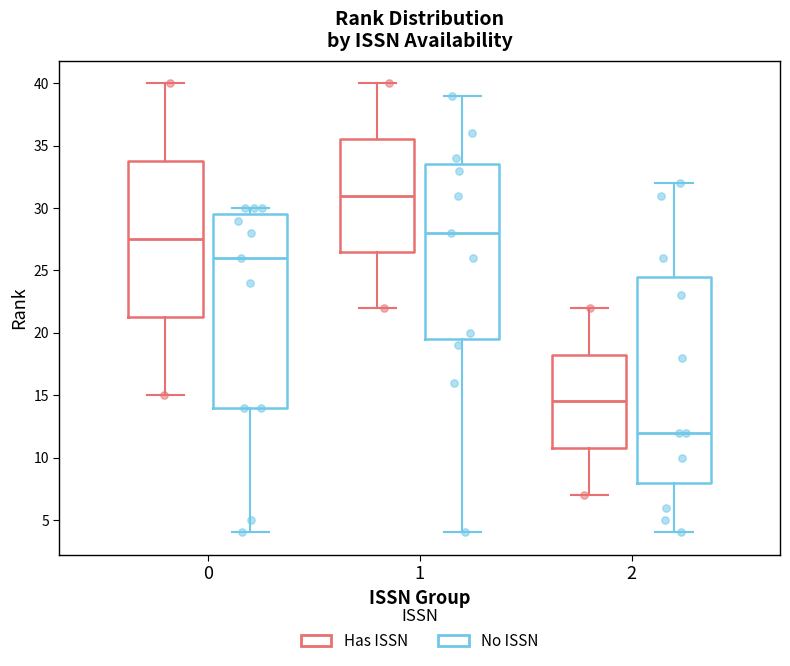

Comparing the boxes themselves (not the whiskers), which one is the tallest?

2 (No ISSN)